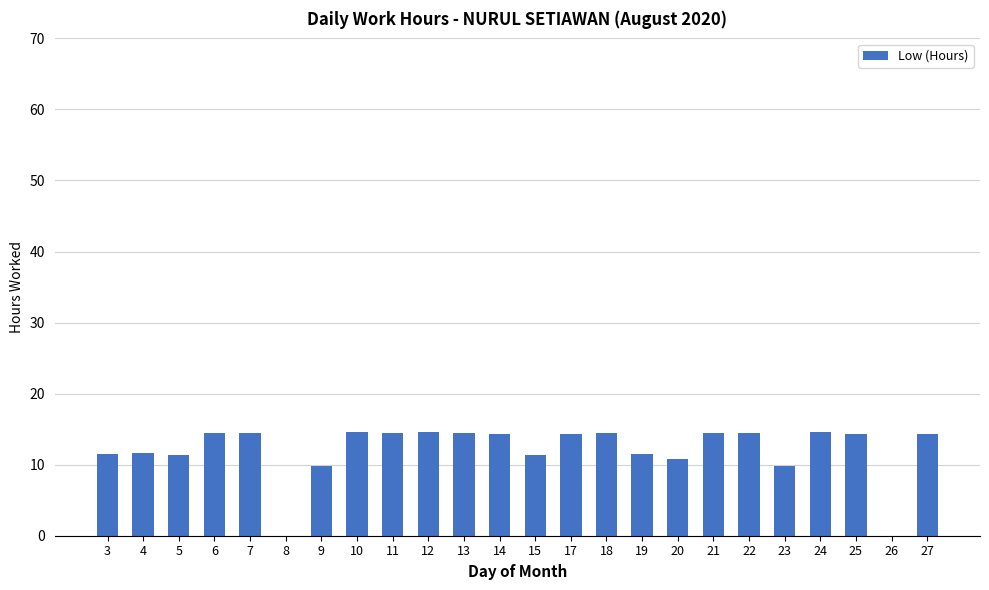

What is the difference between the values at 25 and 12?

0.2